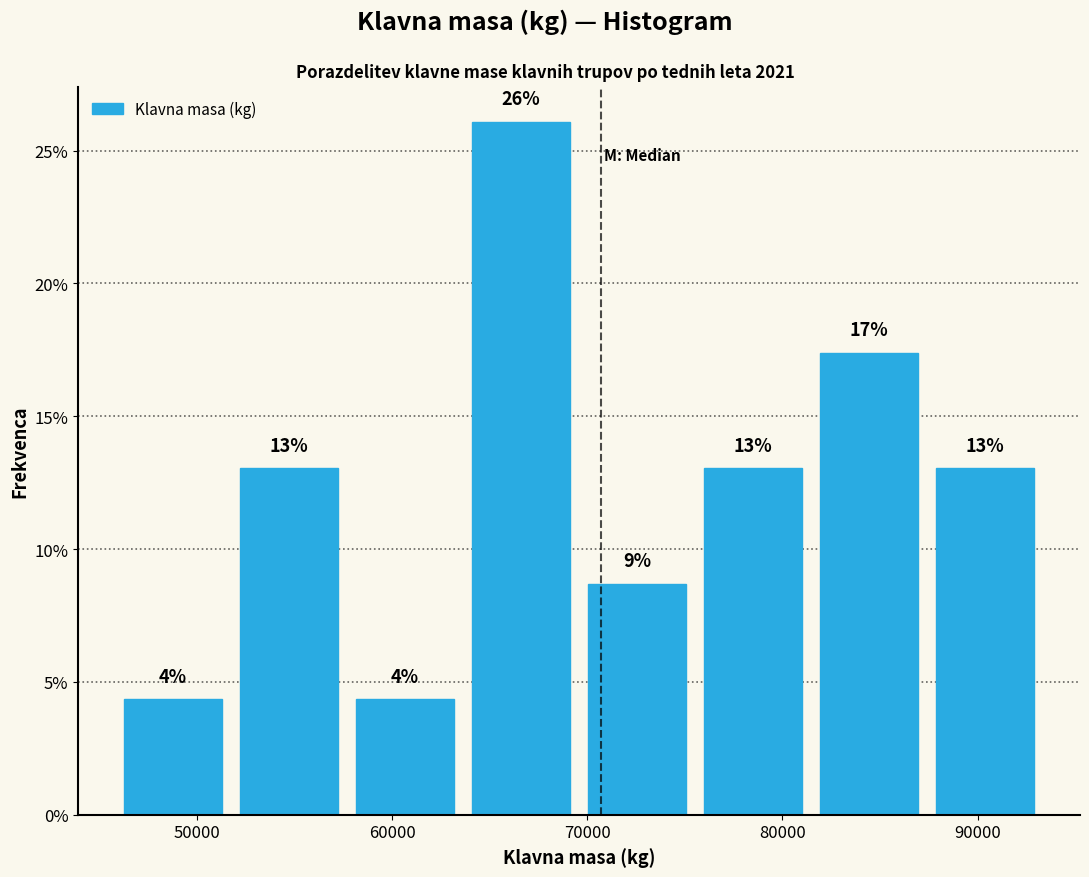

Over which range of the x-axis is the bar tallest?

64000 to 70000